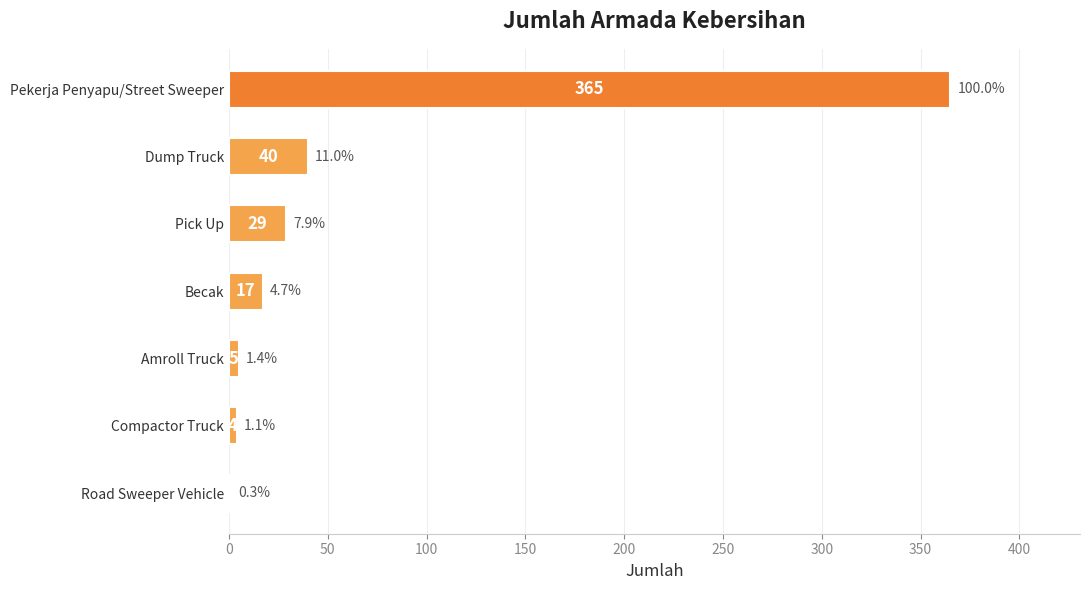

How many distinct data groups are displayed?

1